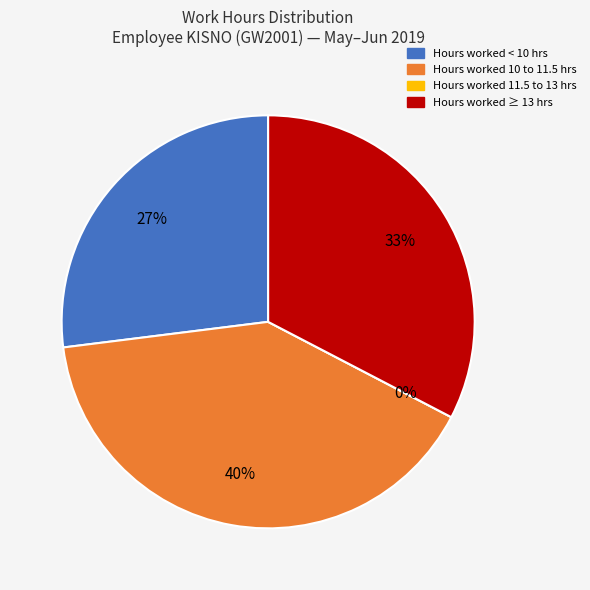

Is it true that 31-Fri is 1% of the pie?

False